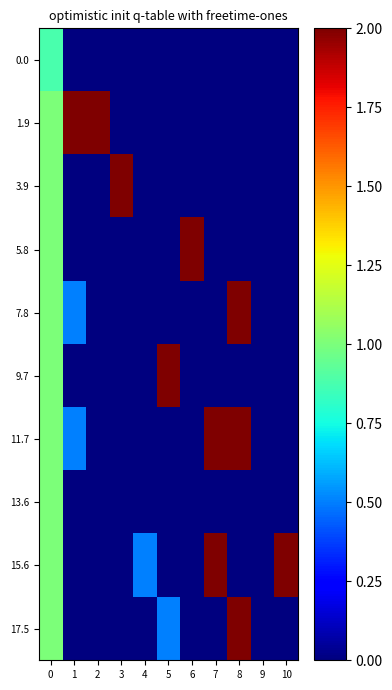

What is the total value across all series at 0?

9.9